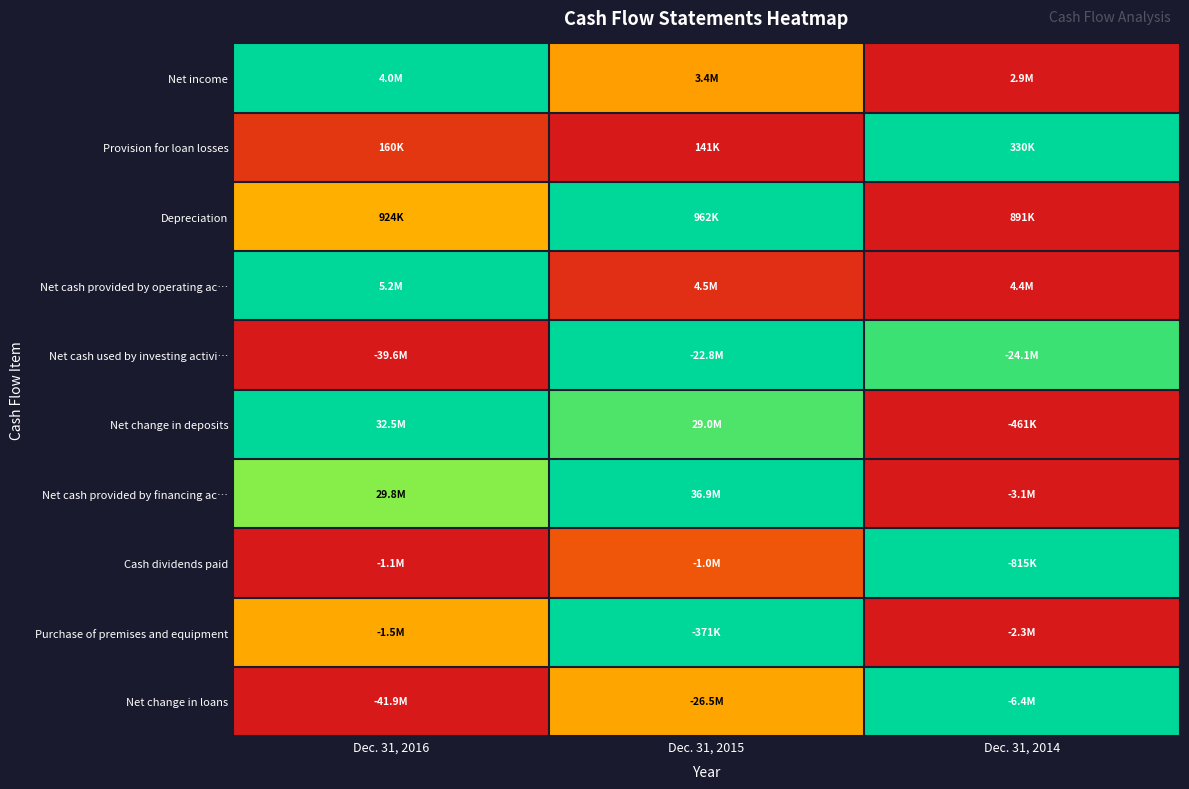

Reading left to right, list all the values displayed in this chart.

Net income: Dec. 31, 2016=1.0	Dec. 31, 2015=0.4	Dec. 31, 2014=0.0
Provision for loan losses: Dec. 31, 2016=0.1	Dec. 31, 2015=0.0	Dec. 31, 2014=1.0
Depreciation: Dec. 31, 2016=0.5	Dec. 31, 2015=1.0	Dec. 31, 2014=0.0
Net cash provided by operating ac…: Dec. 31, 2016=1.0	Dec. 31, 2015=0.1	Dec. 31, 2014=0.0
Net cash used by investing activi…: Dec. 31, 2016=0.0	Dec. 31, 2015=1.0	Dec. 31, 2014=0.9
Net change in deposits: Dec. 31, 2016=1.0	Dec. 31, 2015=0.9	Dec. 31, 2014=0.0
Net cash provided by financing ac…: Dec. 31, 2016=0.8	Dec. 31, 2015=1.0	Dec. 31, 2014=0.0
Cash dividends paid: Dec. 31, 2016=0.0	Dec. 31, 2015=0.2	Dec. 31, 2014=1.0
Purchase of premises and equipment: Dec. 31, 2016=0.4	Dec. 31, 2015=1.0	Dec. 31, 2014=0.0
Net change in loans: Dec. 31, 2016=0.0	Dec. 31, 2015=0.4	Dec. 31, 2014=1.0